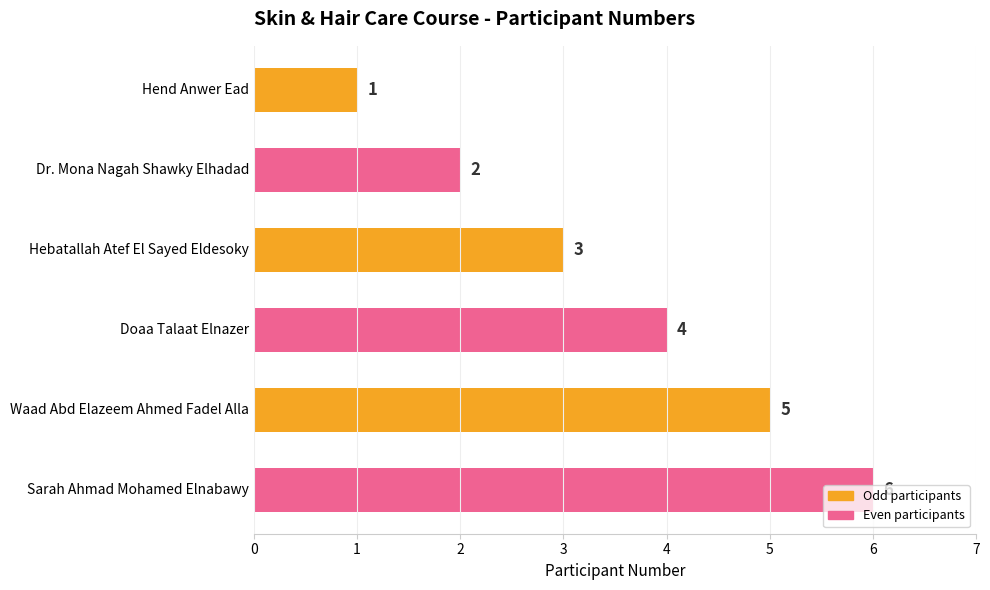

What is the greatest value displayed?

6